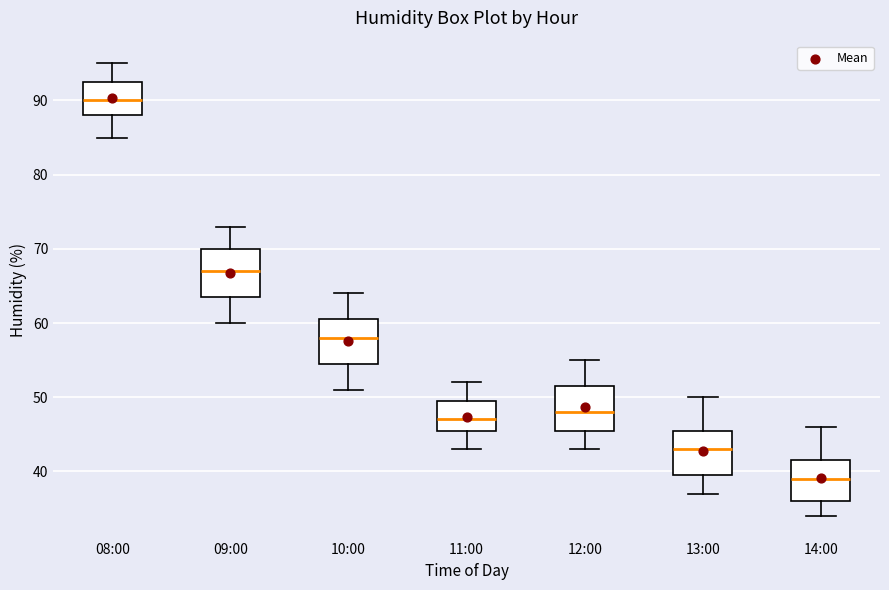

Reading left to right, read every box against the y-axis: the position of its median line, the range the box covers, and the ends of its whiskers. The values are not printed on the chart, so give them approximately, as read against the axis.

08:00: median 90, box 88 to 93, whiskers 85 to 95
09:00: median 67, box 64 to 70, whiskers 60 to 73
10:00: median 58, box 55 to 61, whiskers 51 to 64
11:00: median 47, box 46 to 50, whiskers 43 to 52
12:00: median 48, box 46 to 52, whiskers 43 to 55
13:00: median 43, box 40 to 46, whiskers 37 to 50
14:00: median 39, box 36 to 42, whiskers 34 to 46